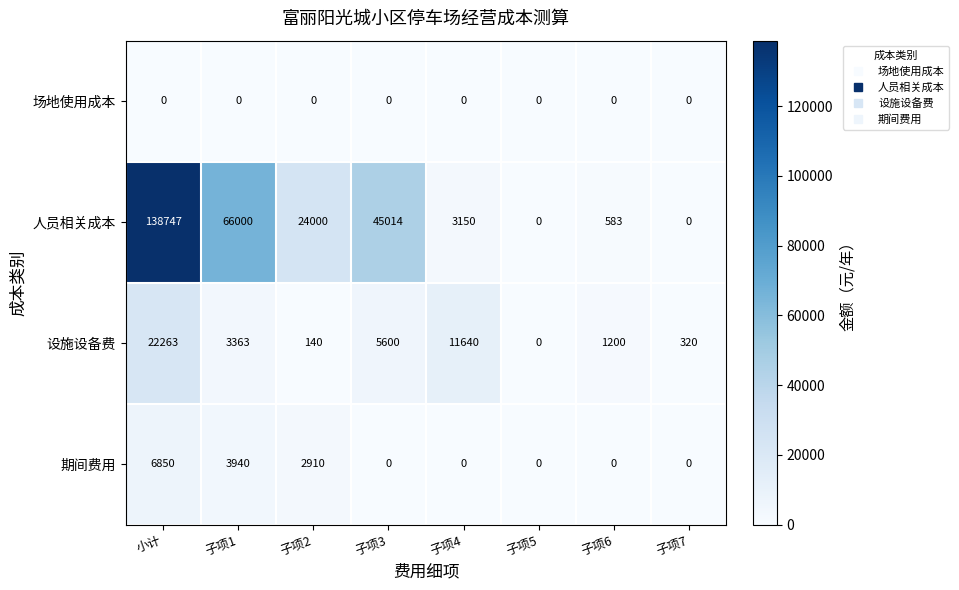

What is the total value across all series at 子项1?

73303